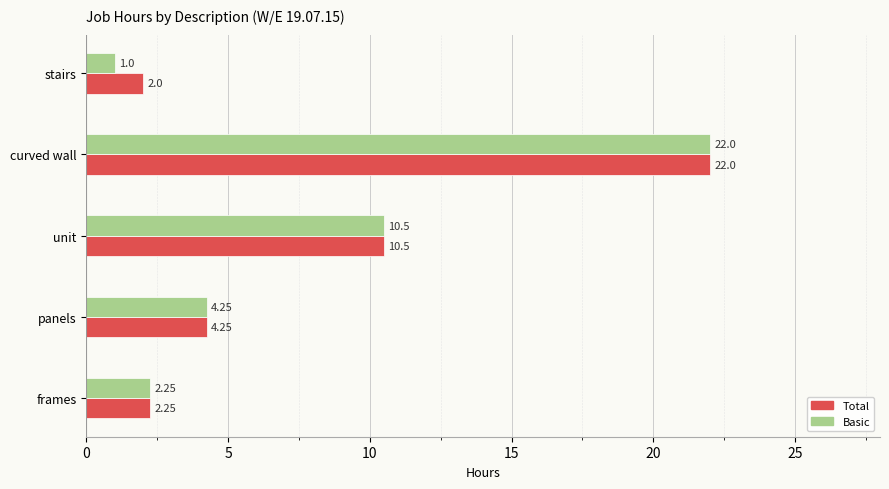

What is the lowest value of the Basic series?

1.0